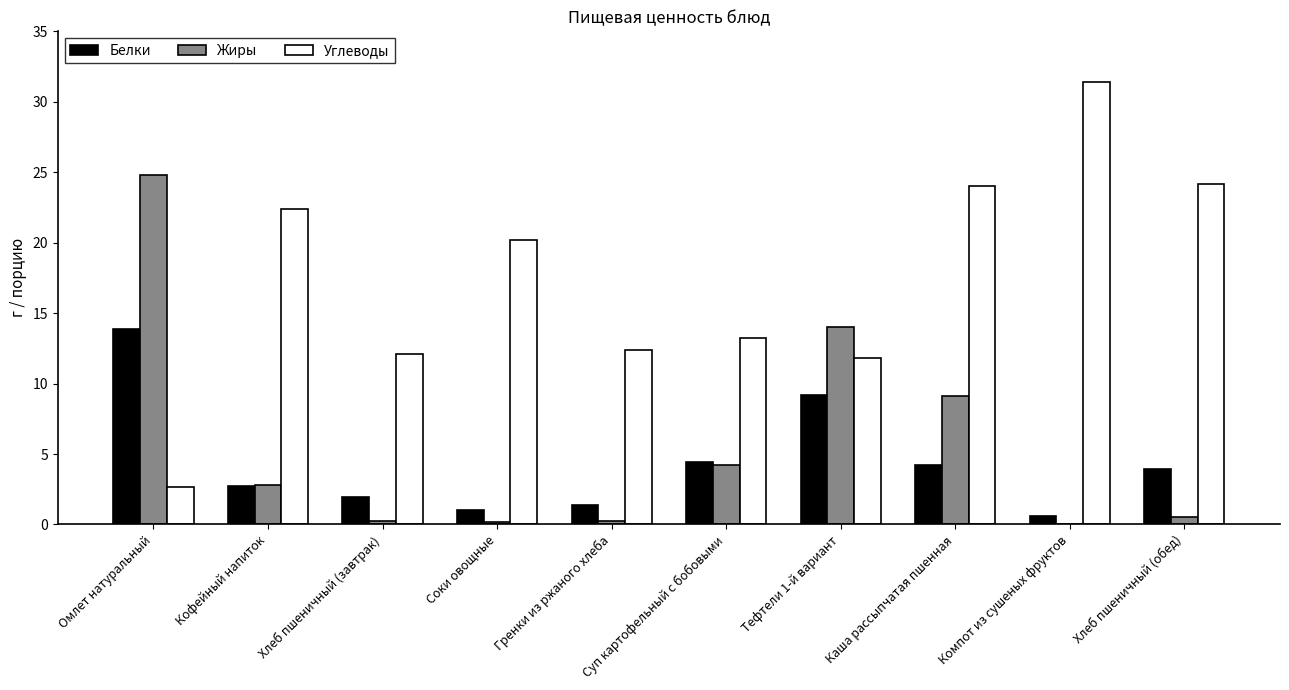

Is the value of Жиры at Суп картофельный с бобовыми greater than the value of Углеводы at Гренки из ржаного хлеба?

No